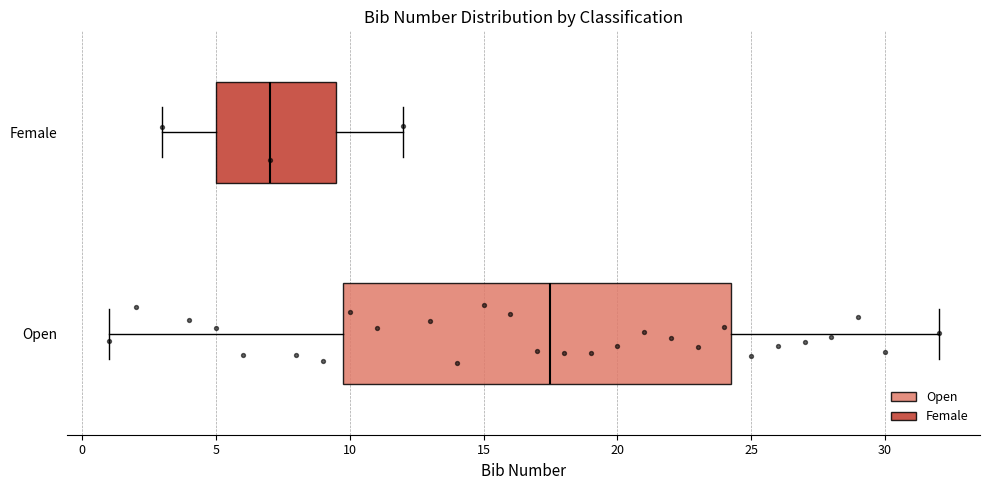

Which box's median line is the furthest to the left?

Female